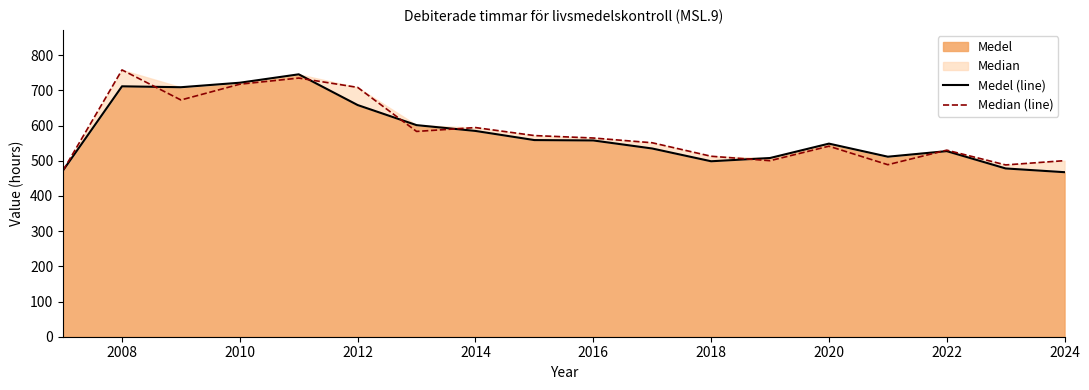

Which category has the lowest value across all series?

2024